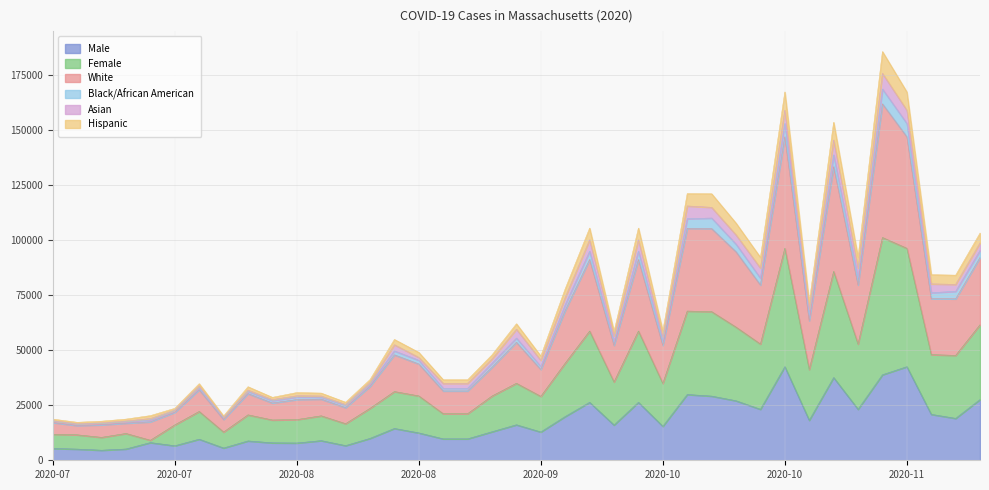

What is the greatest value displayed?

185577